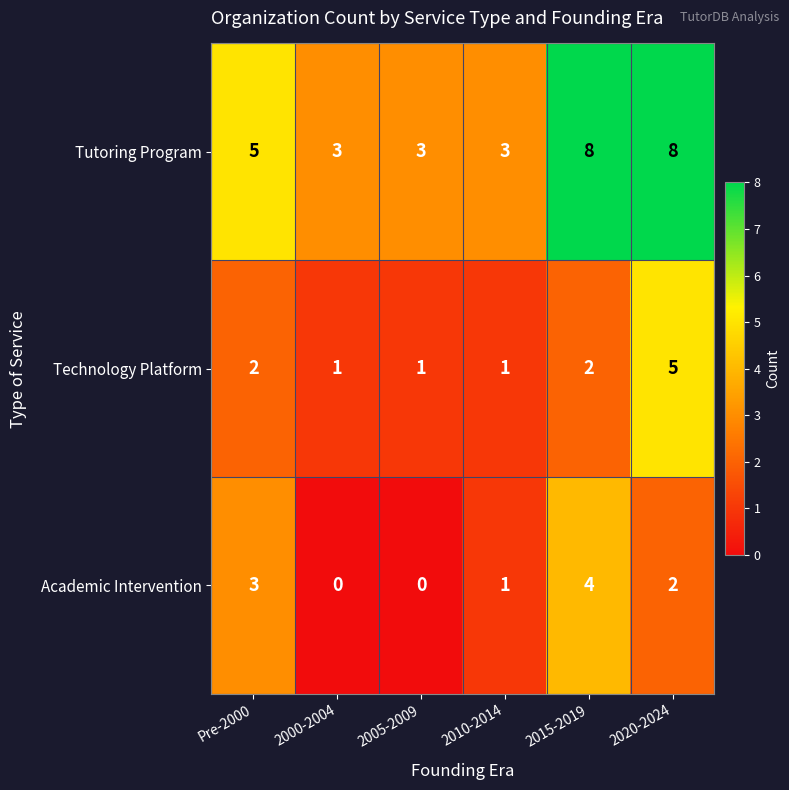

True or false: Academic Intervention has a value of 1 at 2005-2009.

False